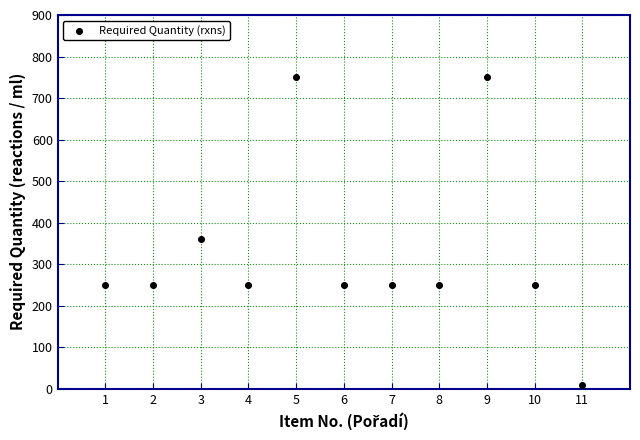

What Y value in the scatter plot is closest to 380?

360